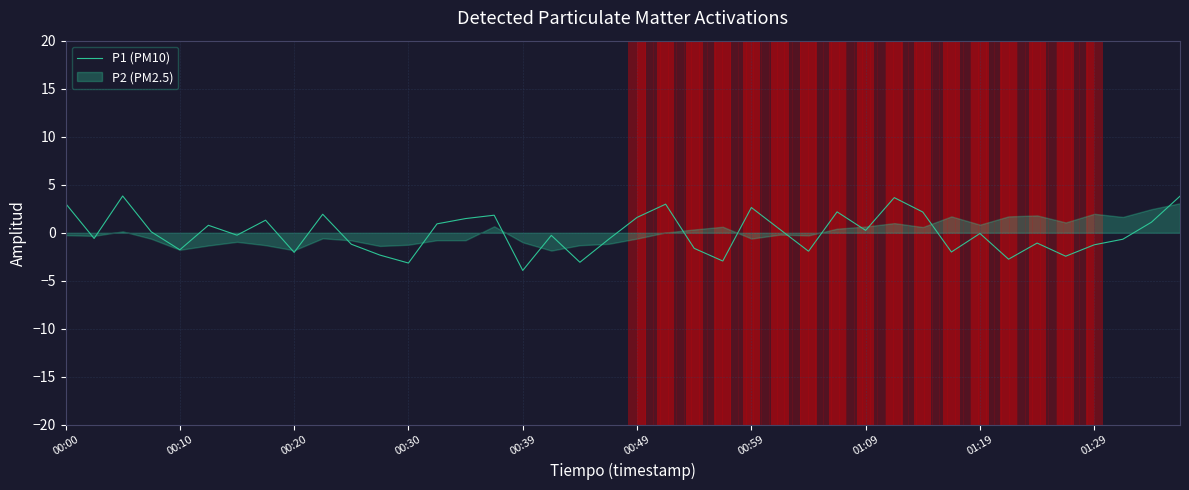

What is the smallest value displayed?

-3.9